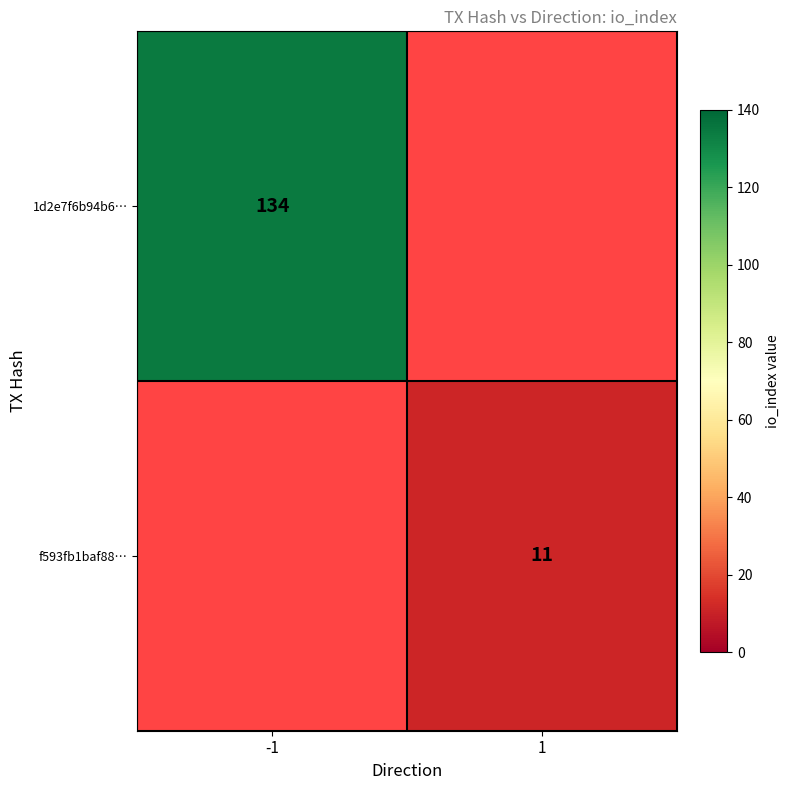

The 1d2e7f6b94b6… series shows 63 at -1. True or false?

False